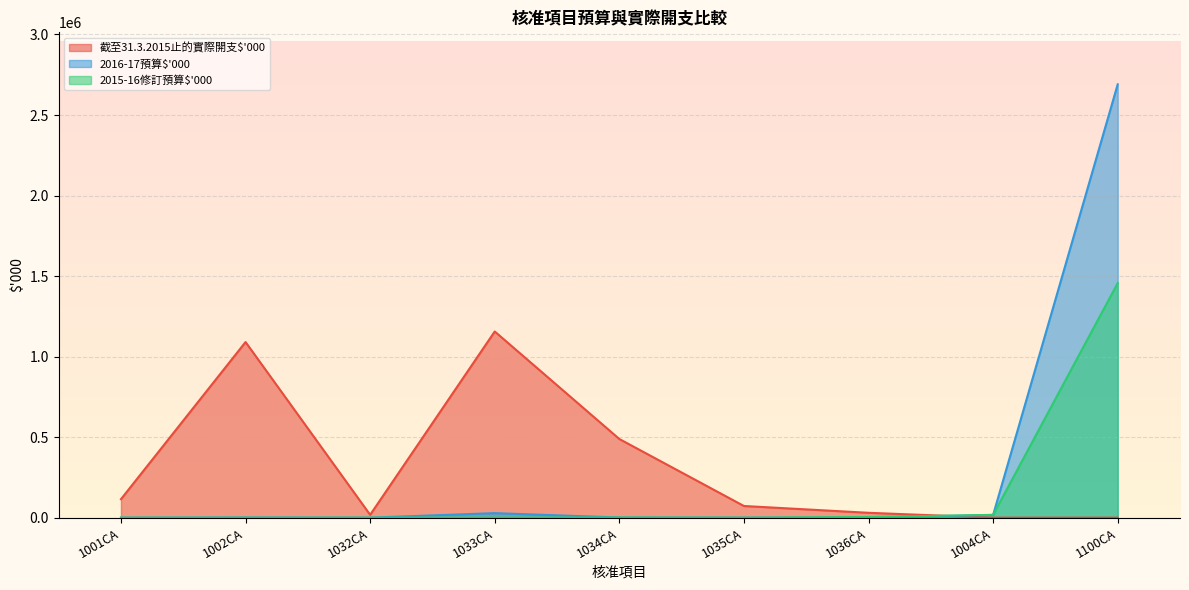

What is the greatest value displayed?

2690500